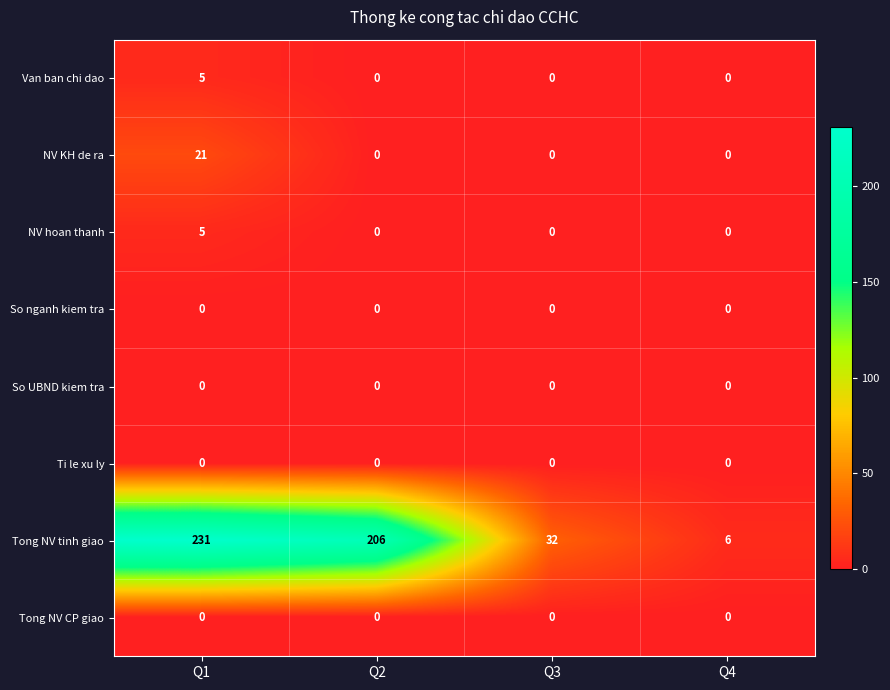

What is the approximate value of Tong NV tinh giao at Q1, to the nearest 10?

230